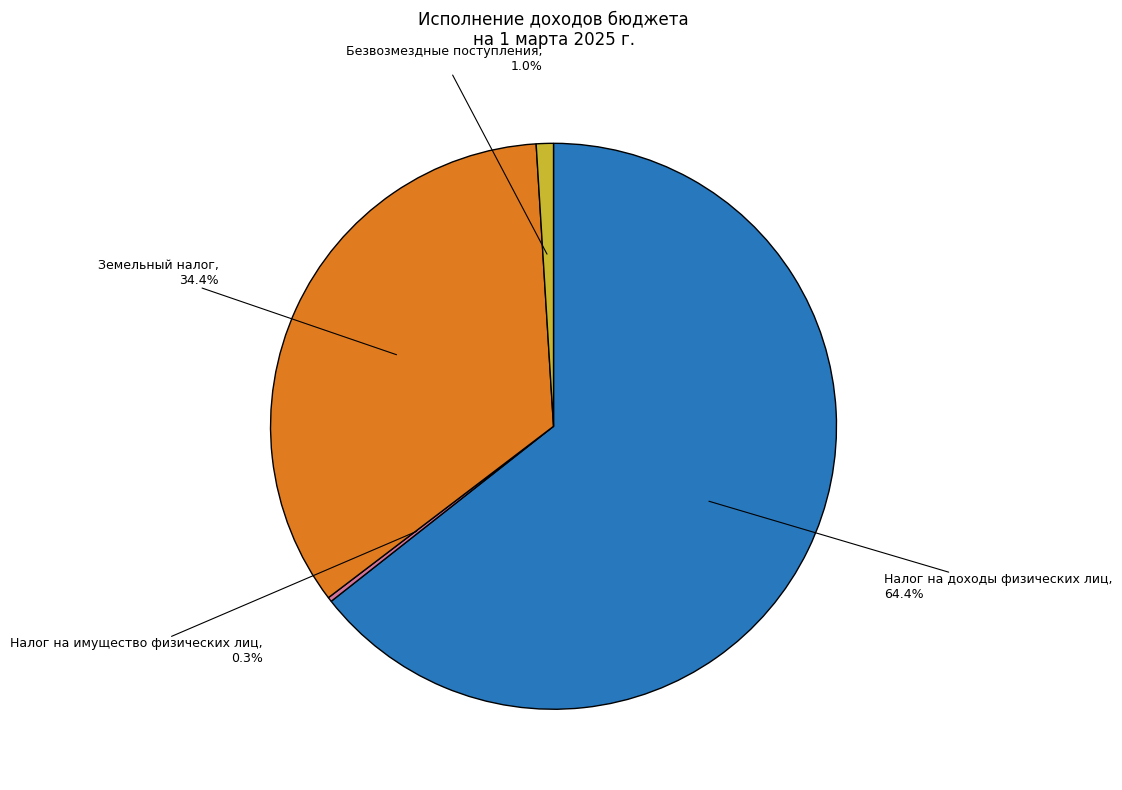

Do Земельный налог and Налог на доходы физических лиц together represent more than half of the pie?

Yes